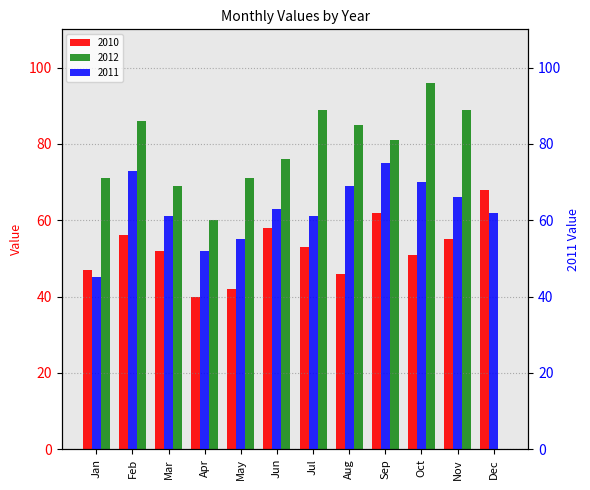

How many values in the 2010 series are below 53?

6